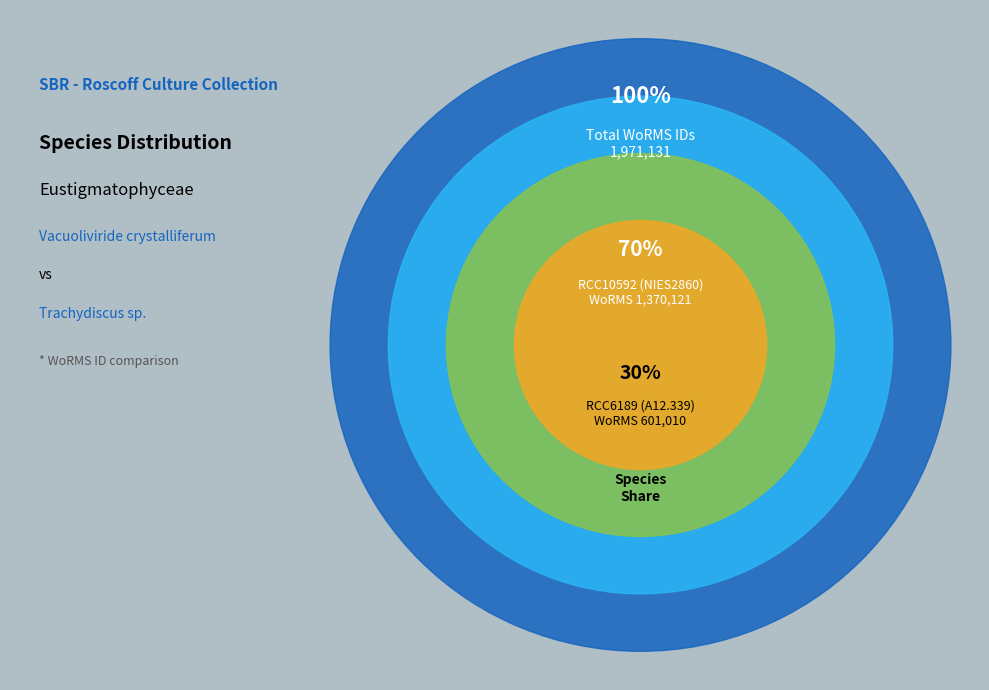

Which has a higher value, RCC10592 or RCC6189?

RCC10592